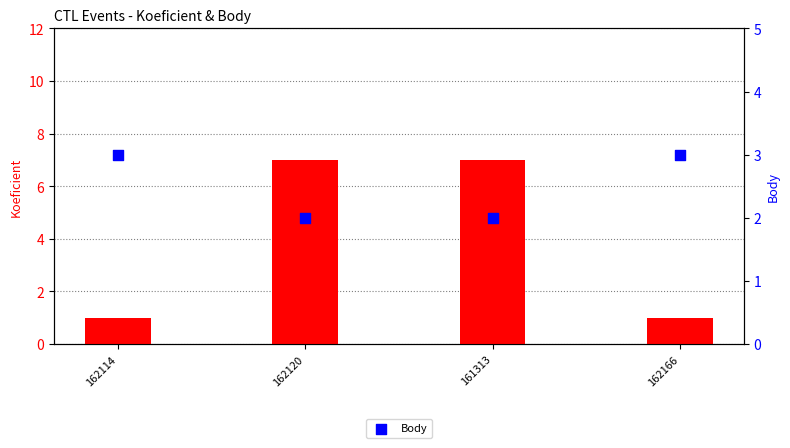

Is the value of Body at 162114 greater than the value of Koeficient at 162114?

Yes